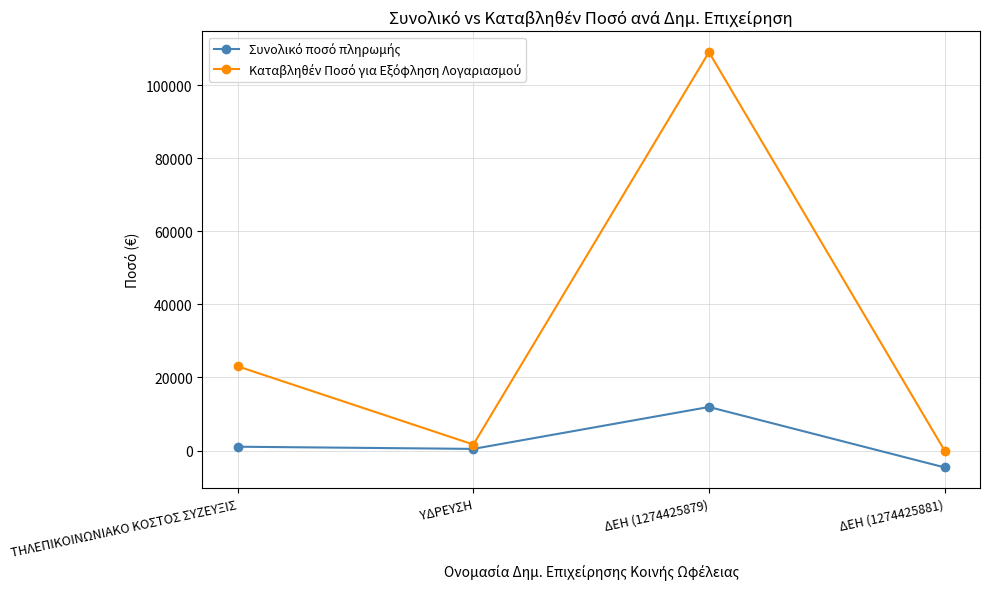

What is the maximum value shown in the chart?

109116.0